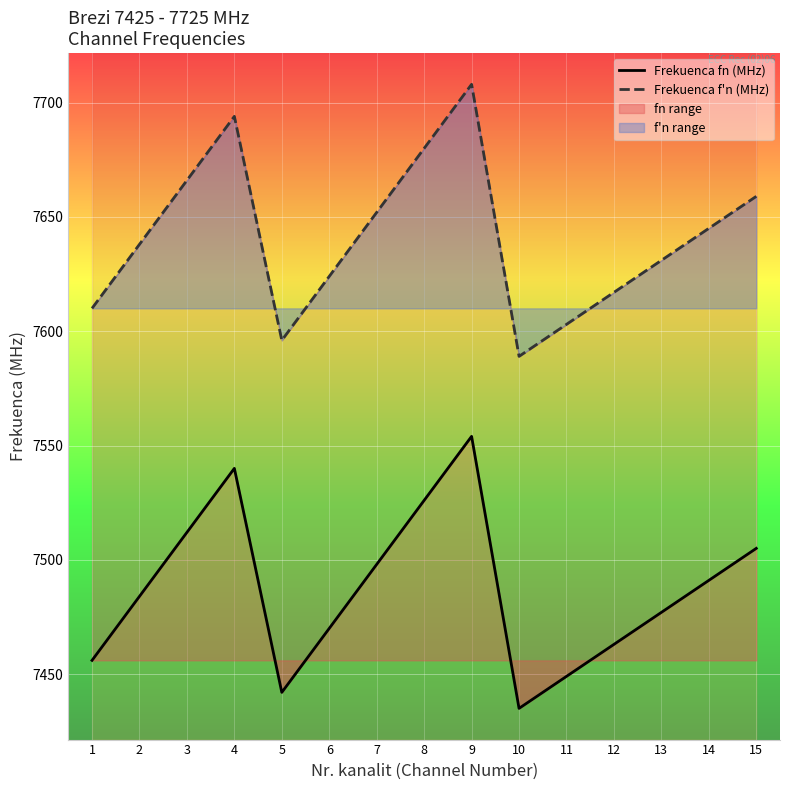

List the labels in order of Frekuenca fn (MHz) value, smallest first.

10, 5, 11, 1, 12, 6, 13, 2, 14, 7, 15, 3, 8, 4, 9